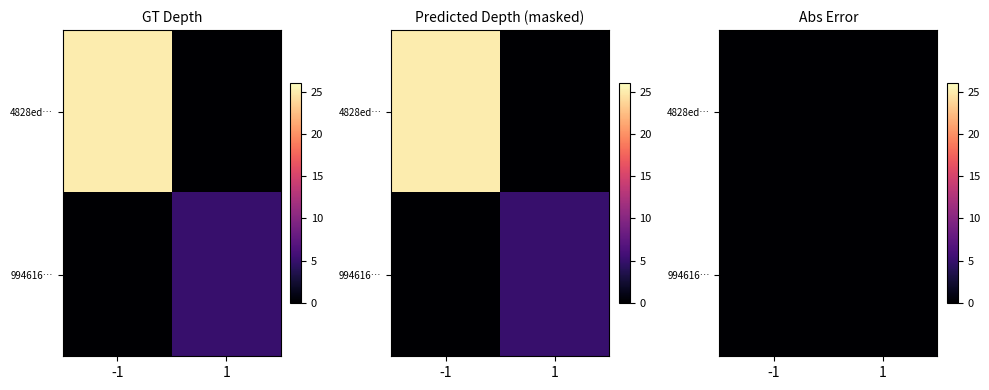

How many data points does each series have?

2